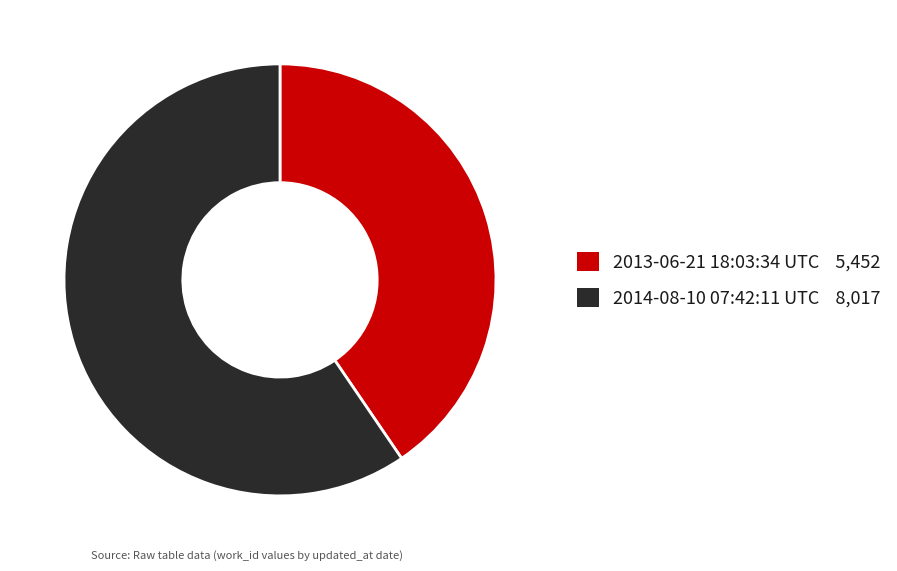

Do 2014-08-10 07:42:11 UTC and 2013-06-21 18:03:34 UTC together represent more than half of the pie?

Yes